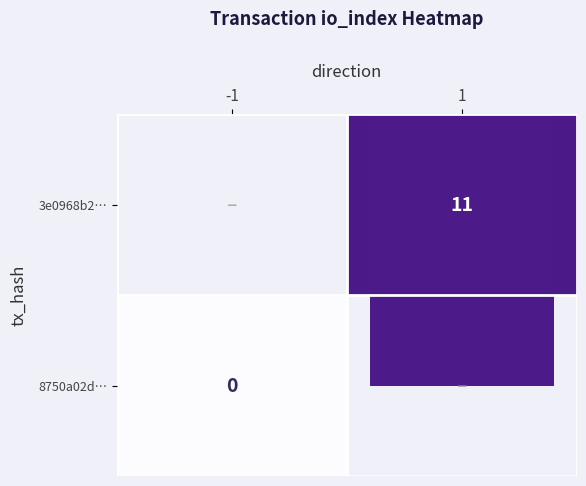

List the series in order of their overall mean, lowest first.

8750a02d…, 3e0968b2…